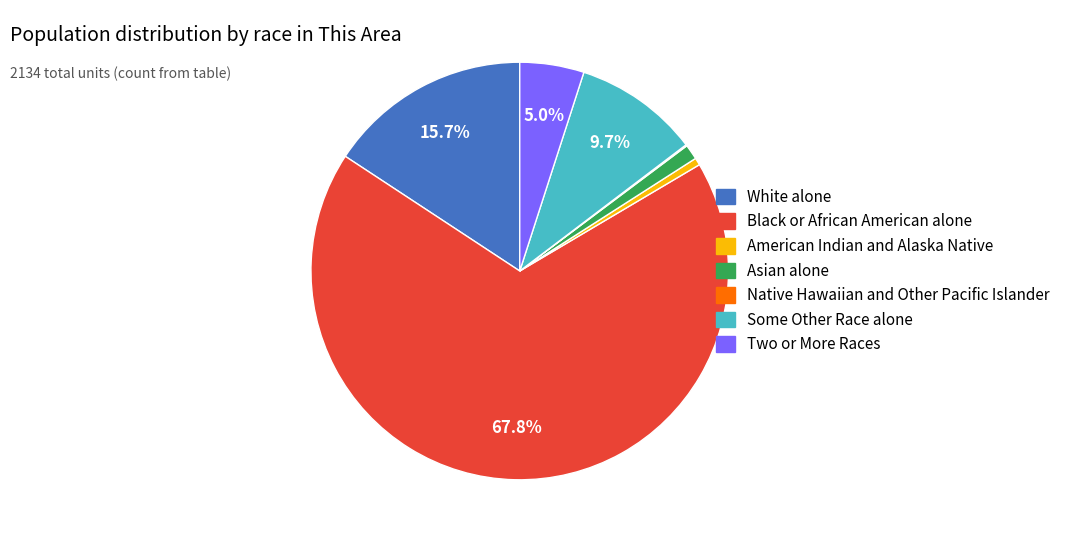

Is the sum of Some Other Race alone and Asian alone greater than half?

No